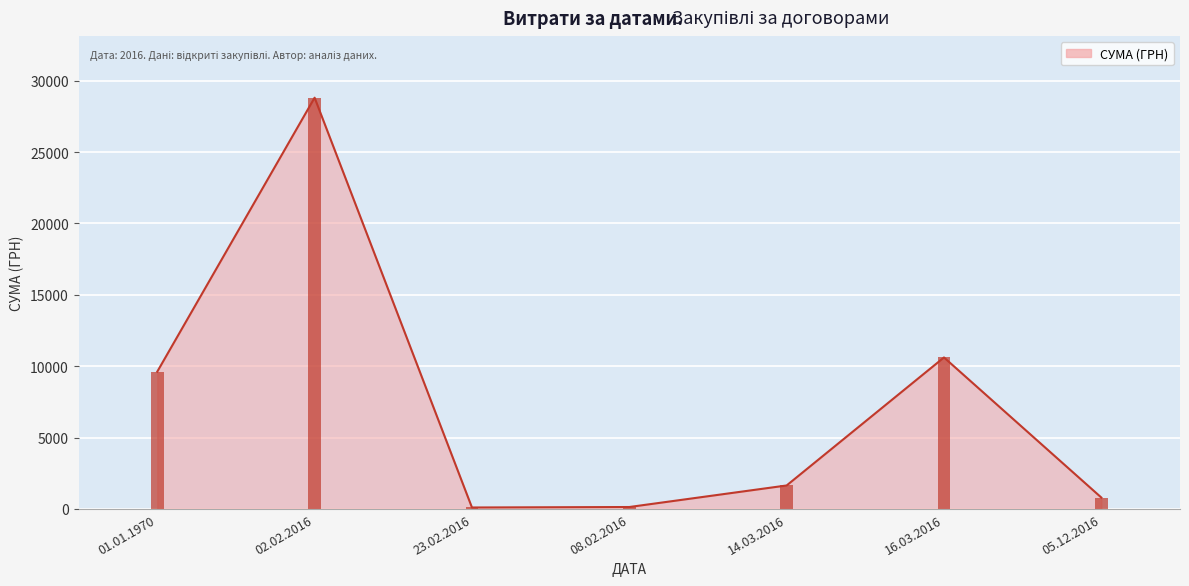

Approximately how many times larger is the value at 05.12.2016 compared to 01.01.1970?

0.1